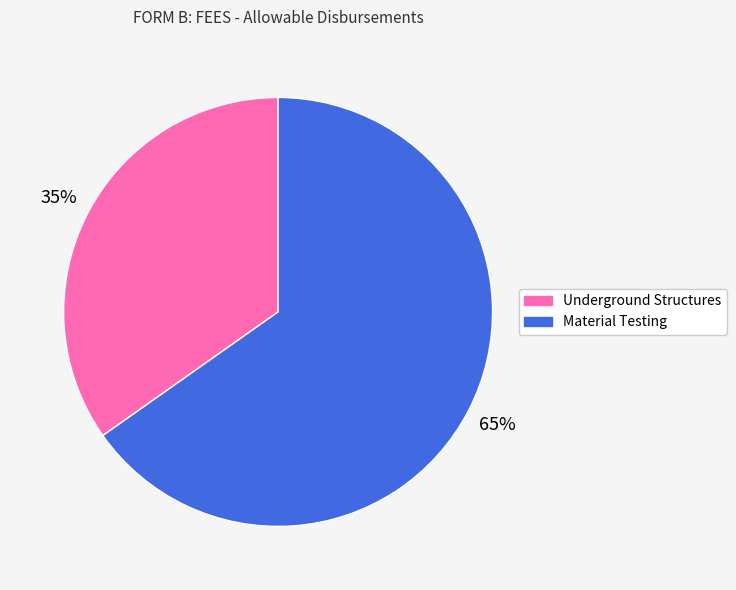

Does any single category account for the majority?

Yes